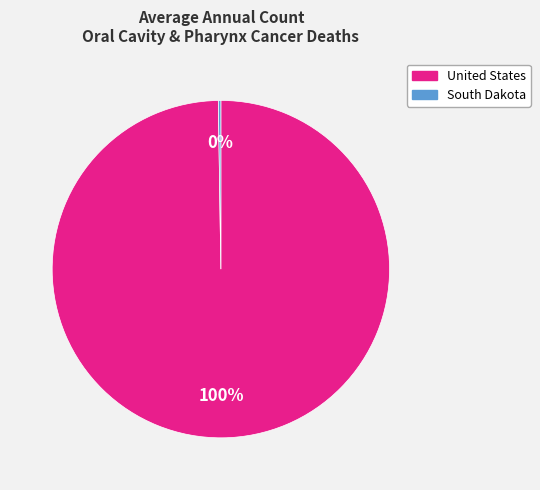

To the nearest percent, what is the difference between the largest and smallest slice percentages?

100%